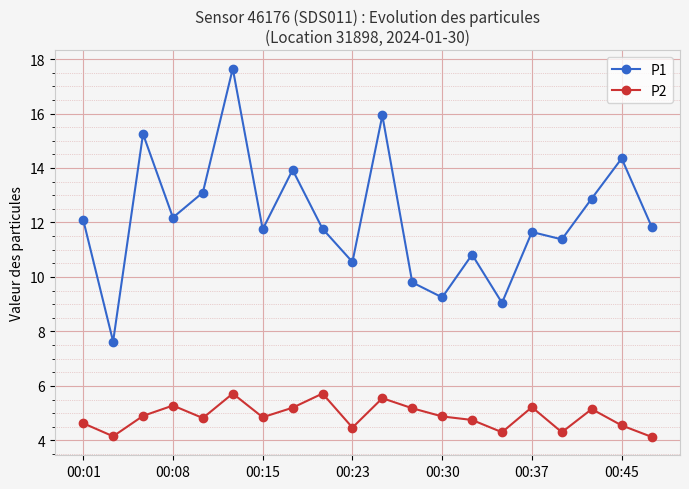

What is the lowest value of the P1 series?

7.6